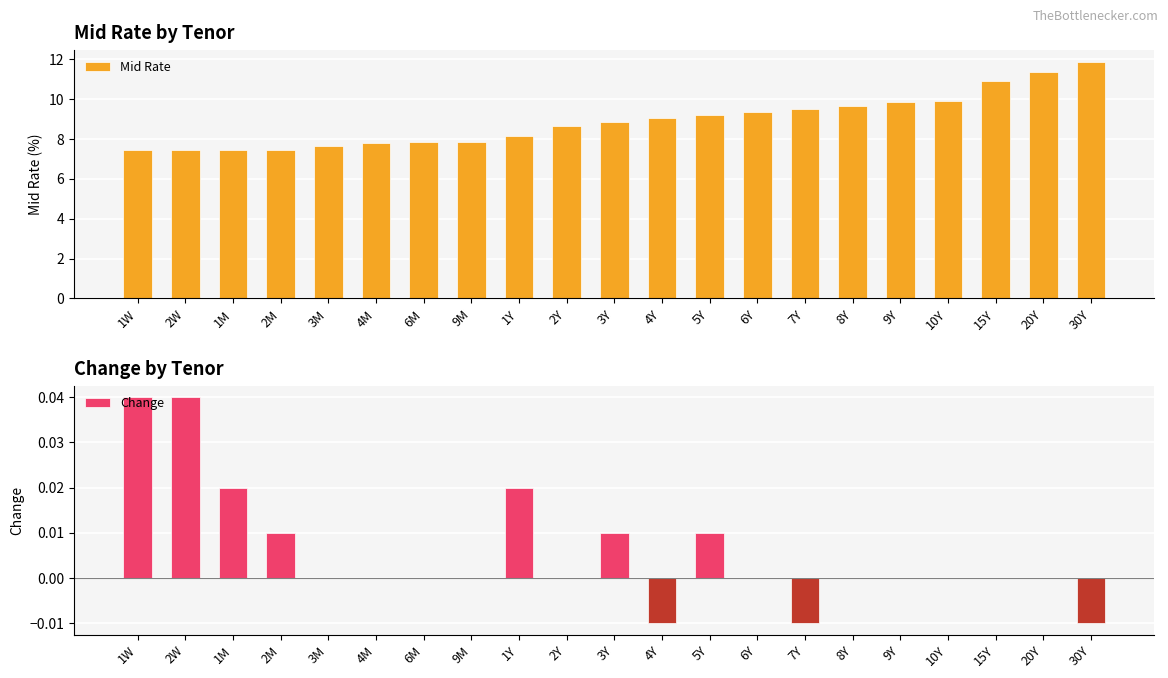

What value does the Mid Rate series have at 20Y?

11.3